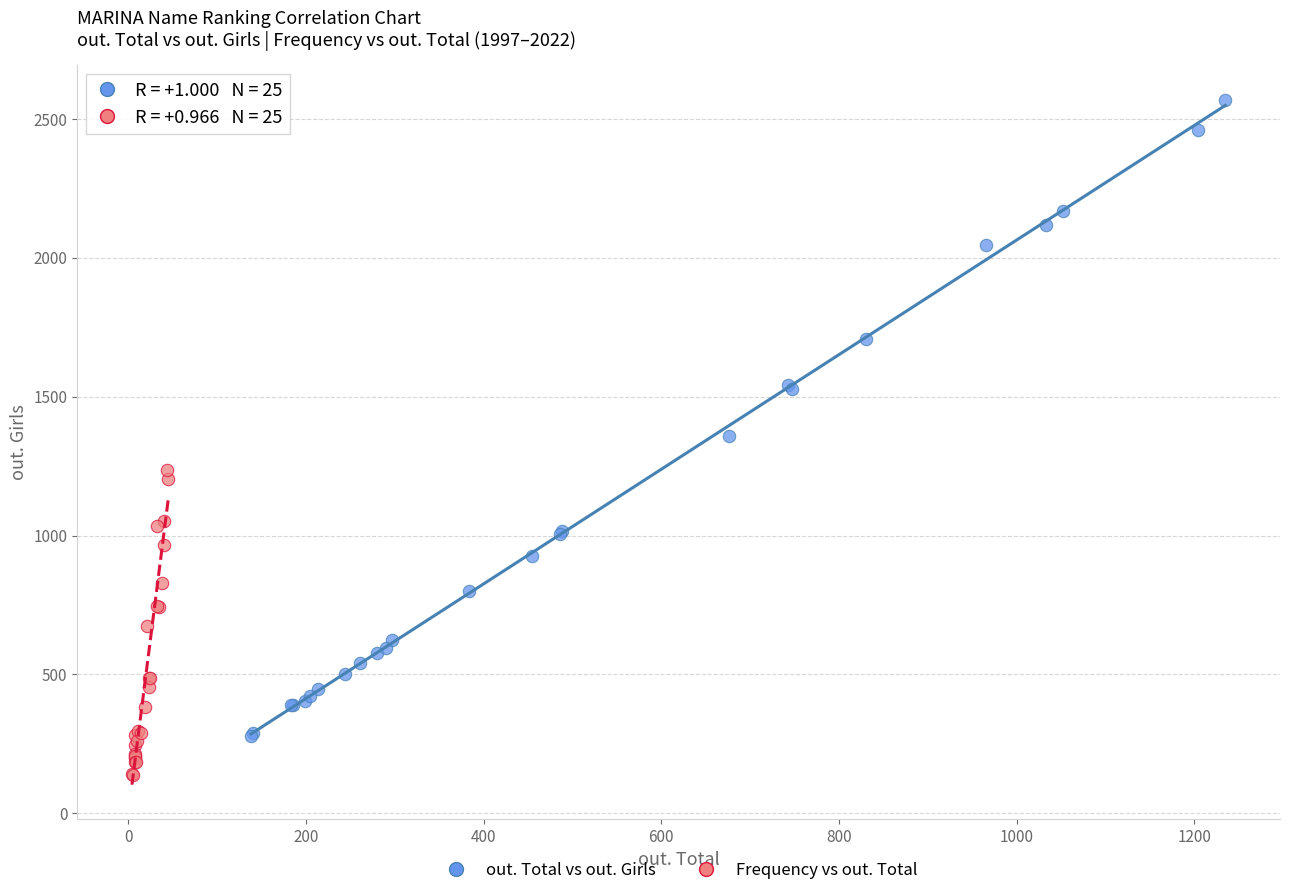

Which series reaches the minimum Y coordinate?

Frequency vs out. Total